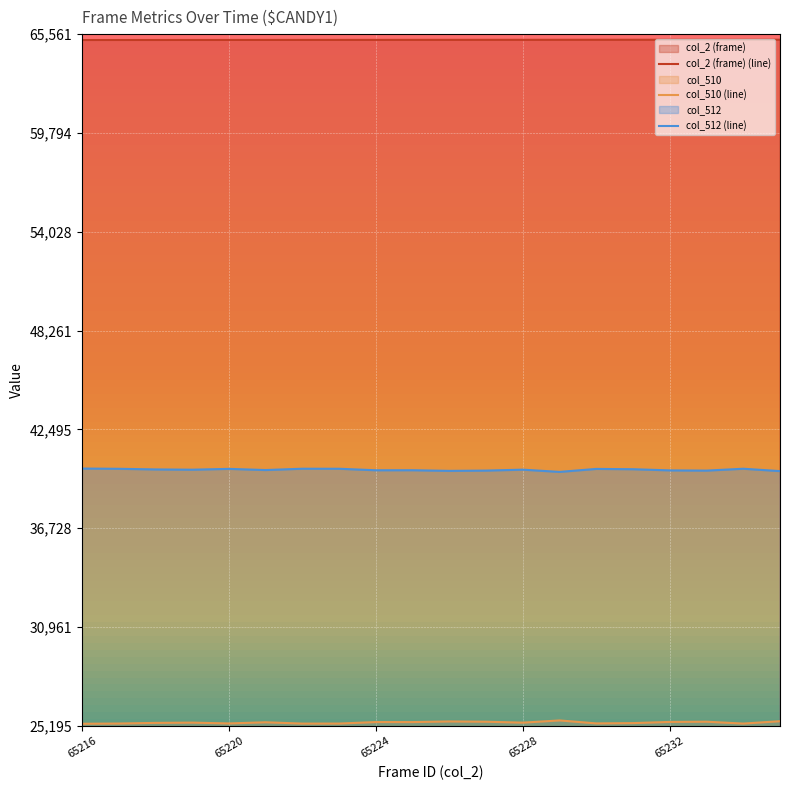

True or false: col_510 (line) and col_2 (frame) (line) cross at least once.

False